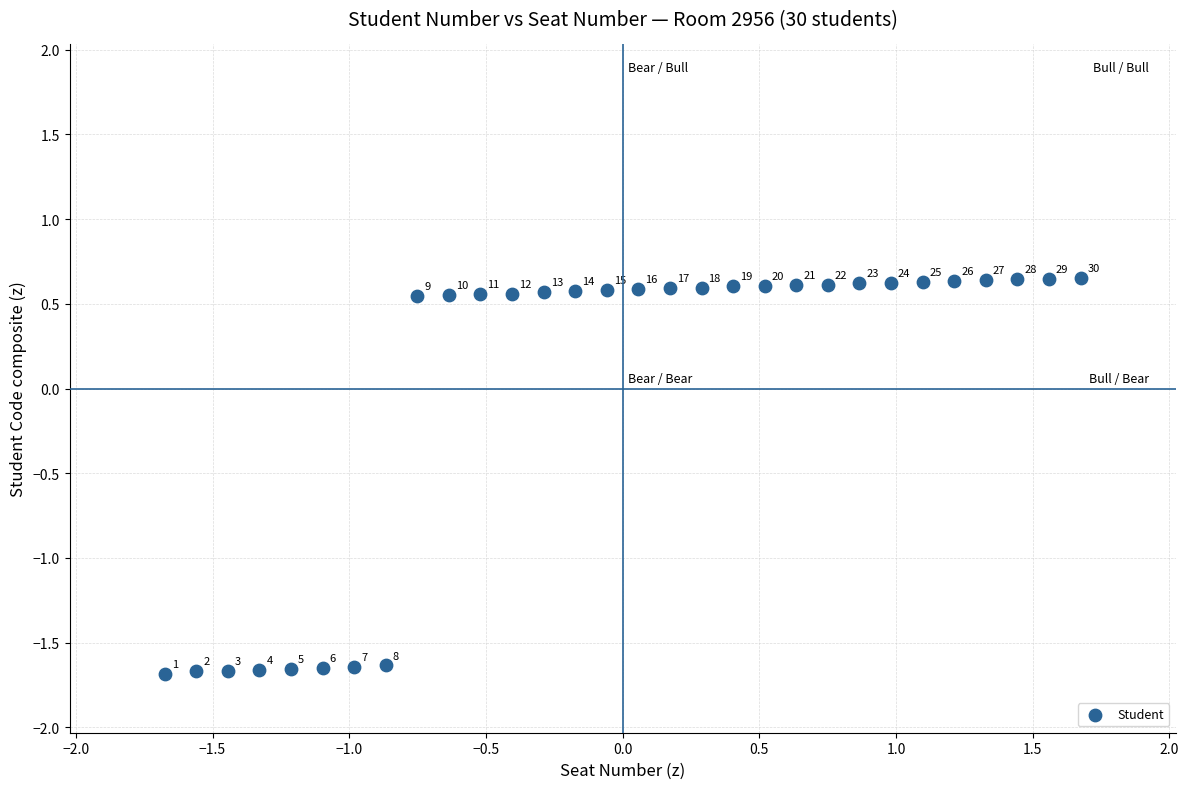

What is the range of Y values (max minus min)?

2.3